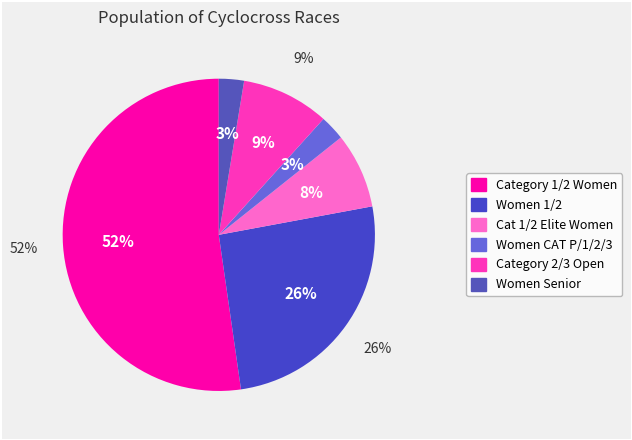

What is the smallest slice in the pie chart?

Women CAT P/1/2/3